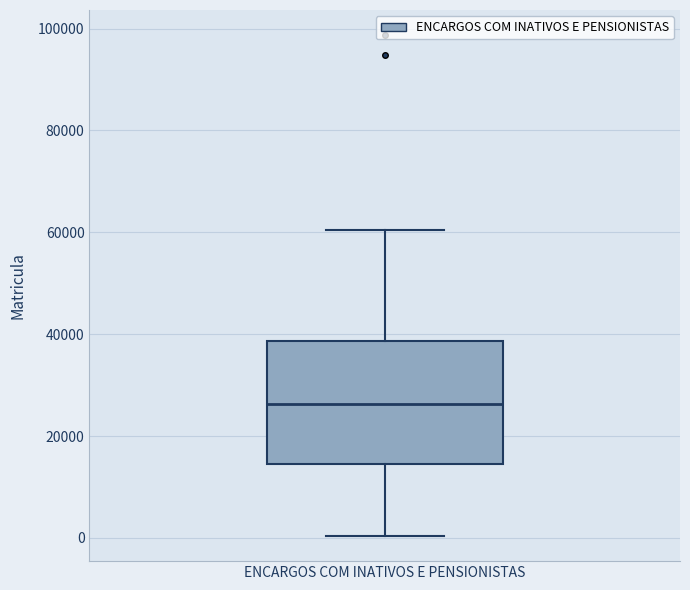

Read this box plot against the y-axis: the position of the median line, the range covered by the box, and the ends of both whiskers. The values are not printed on the chart, so give them approximately, as read against the axis.

median 26000, box 14000 to 38000, whiskers 0 to 60000